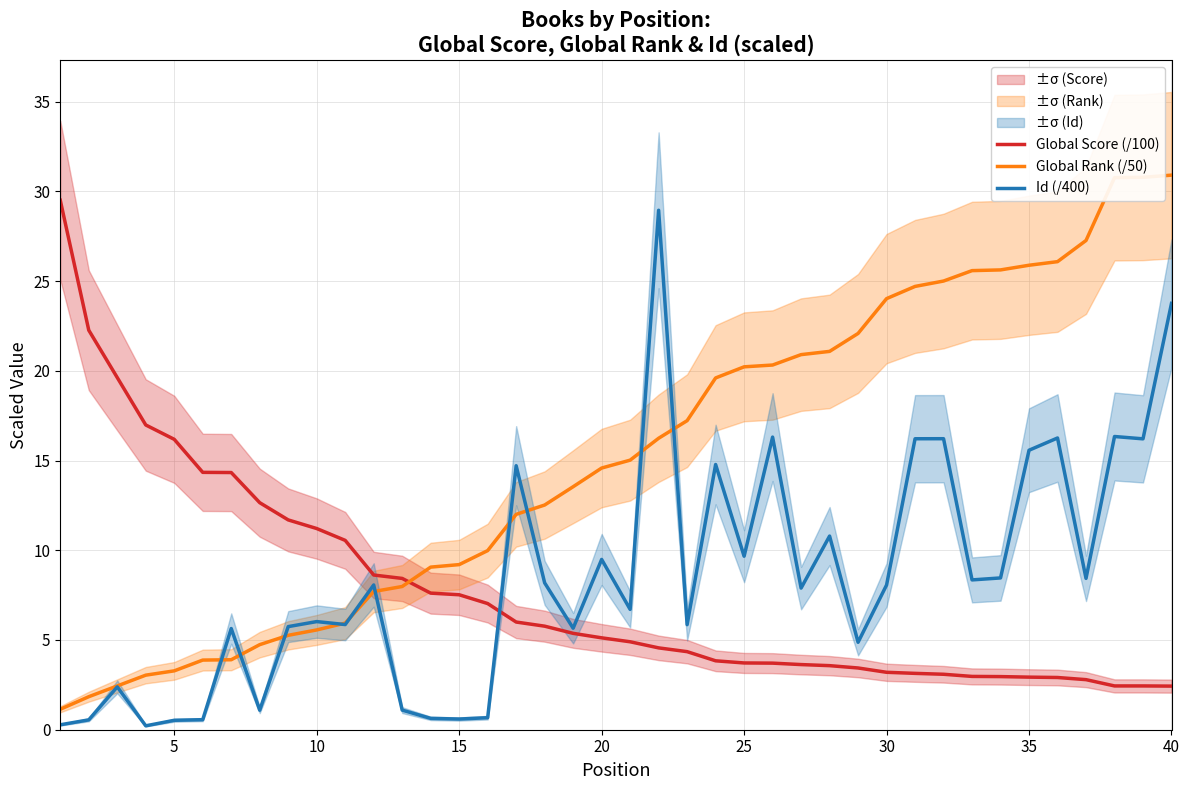

What is the maximum value for Global Score (/100)?

29.5